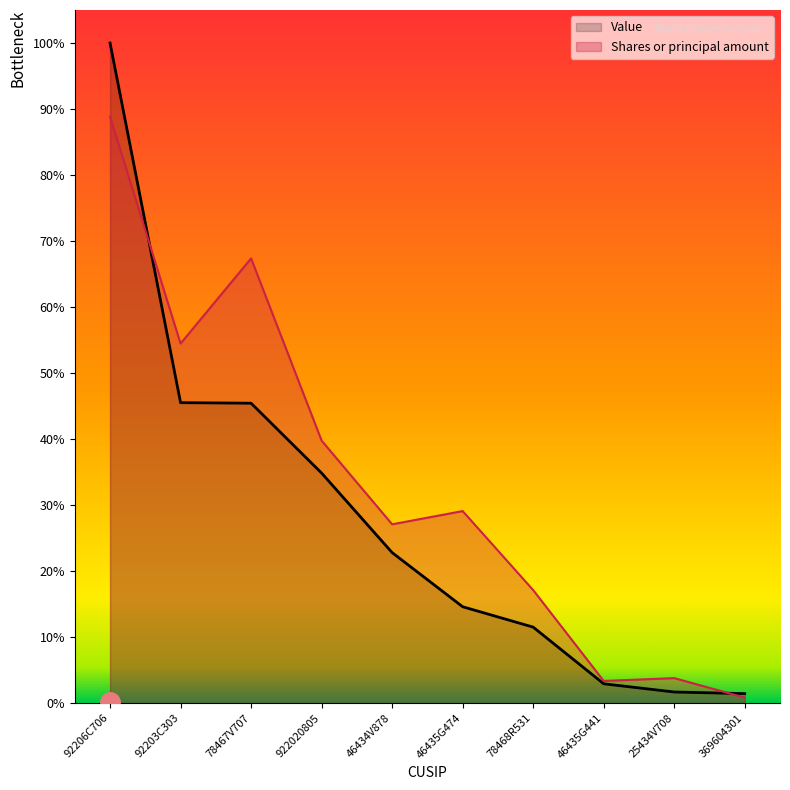

What are all the series names shown in the legend?

Value, Shares or principal amount